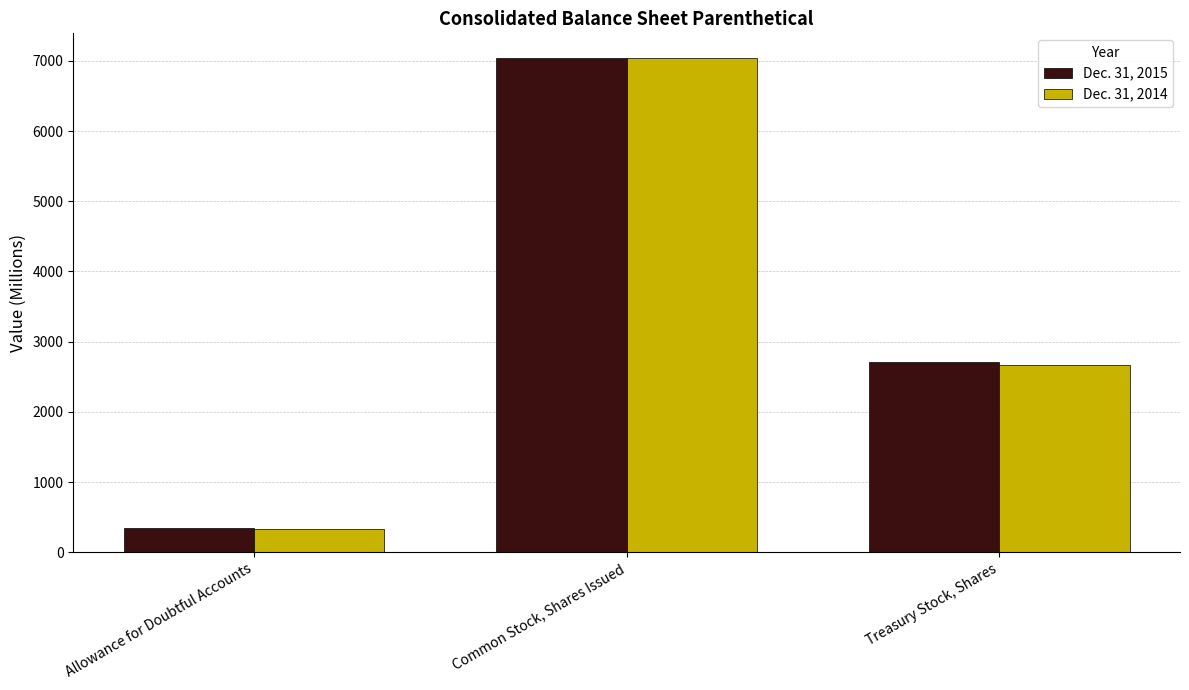

How many data points does each series have?

3